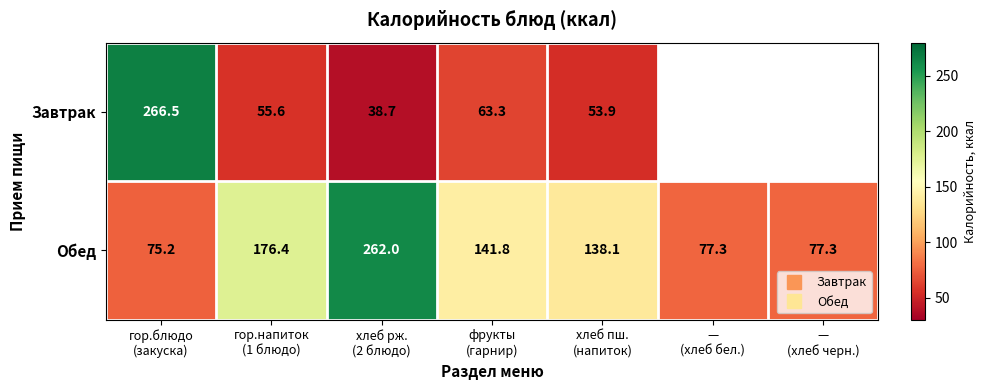

At how many categories does at least one series exceed 235?

2